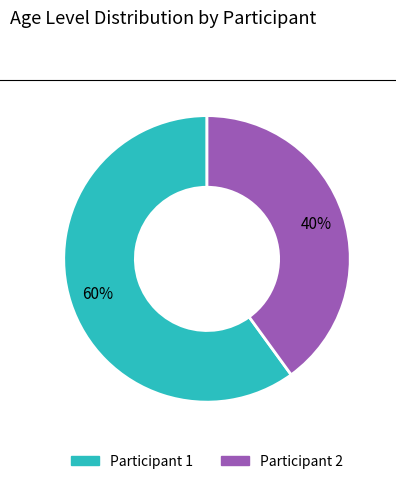

To the nearest percent, what is the difference between the largest and smallest slice percentages?

20%